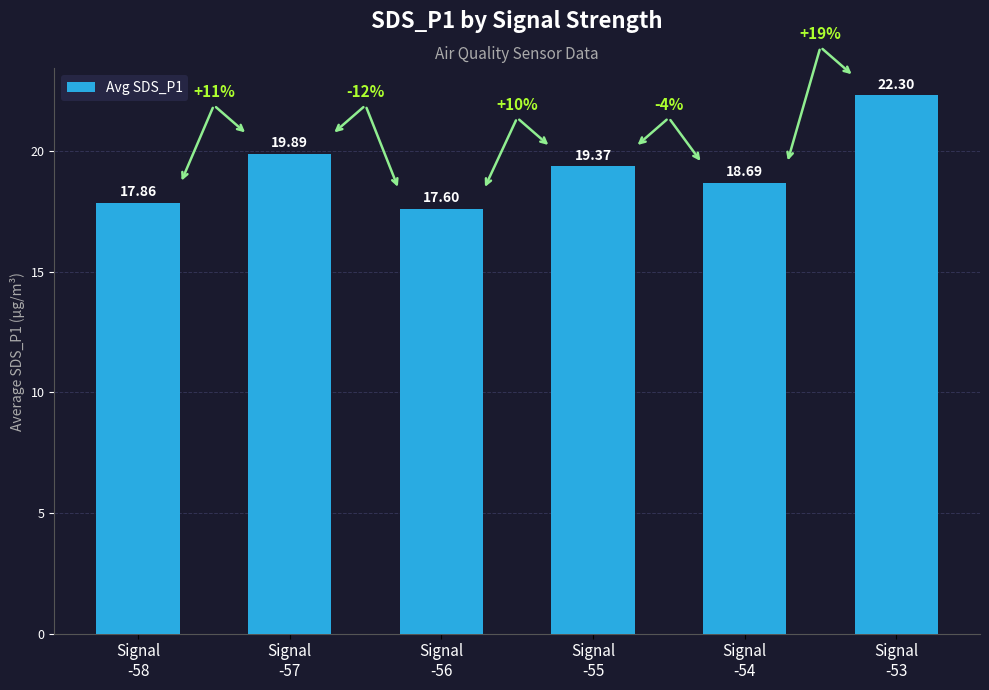

What is the label of the 1st bar from the right?

Signal
-53